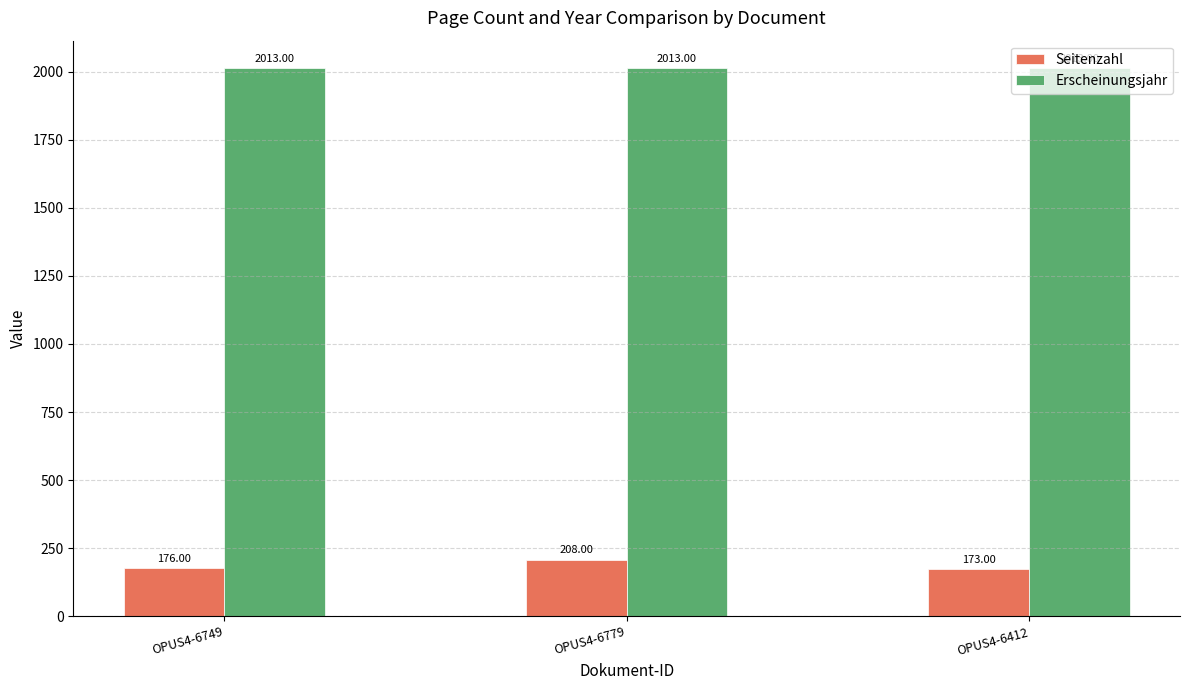

Is the value of Seitenzahl at OPUS4-6779 greater than the value of Erscheinungsjahr at OPUS4-6412?

No